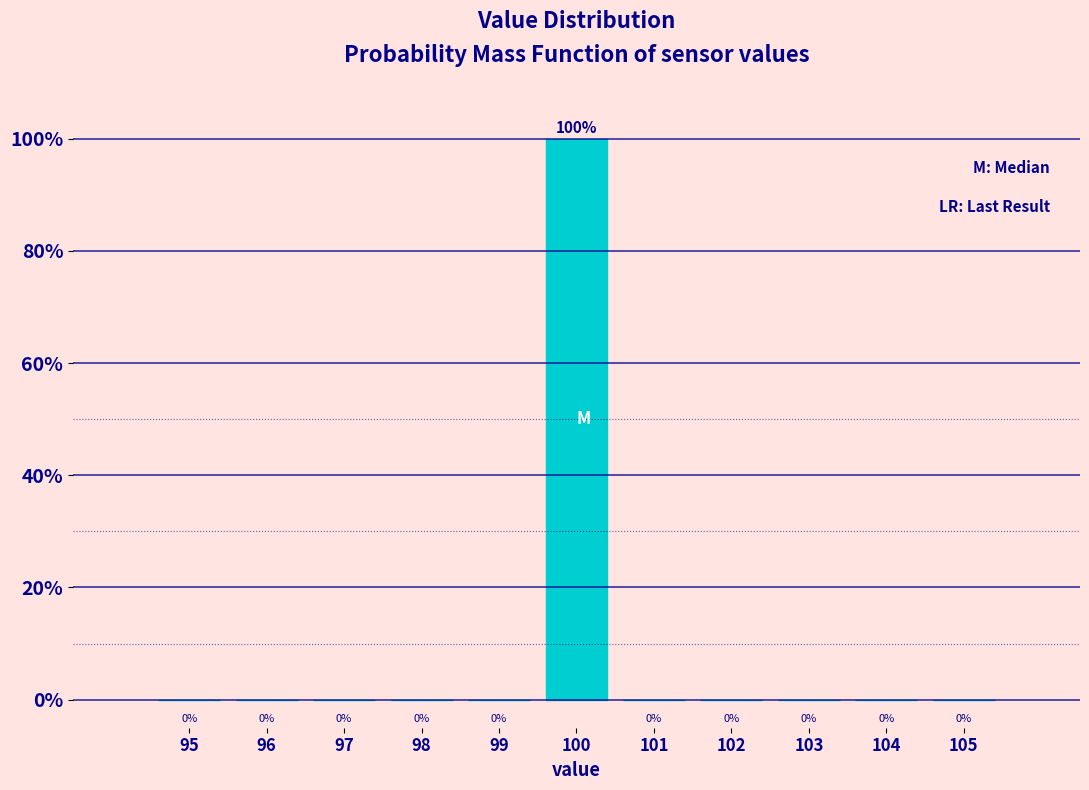

Reading right to left, transcribe all the data shown in this chart.

105=0	104=0	103=0	102=0	101=0	100=100	99=0	98=0	97=0	96=0	95=0